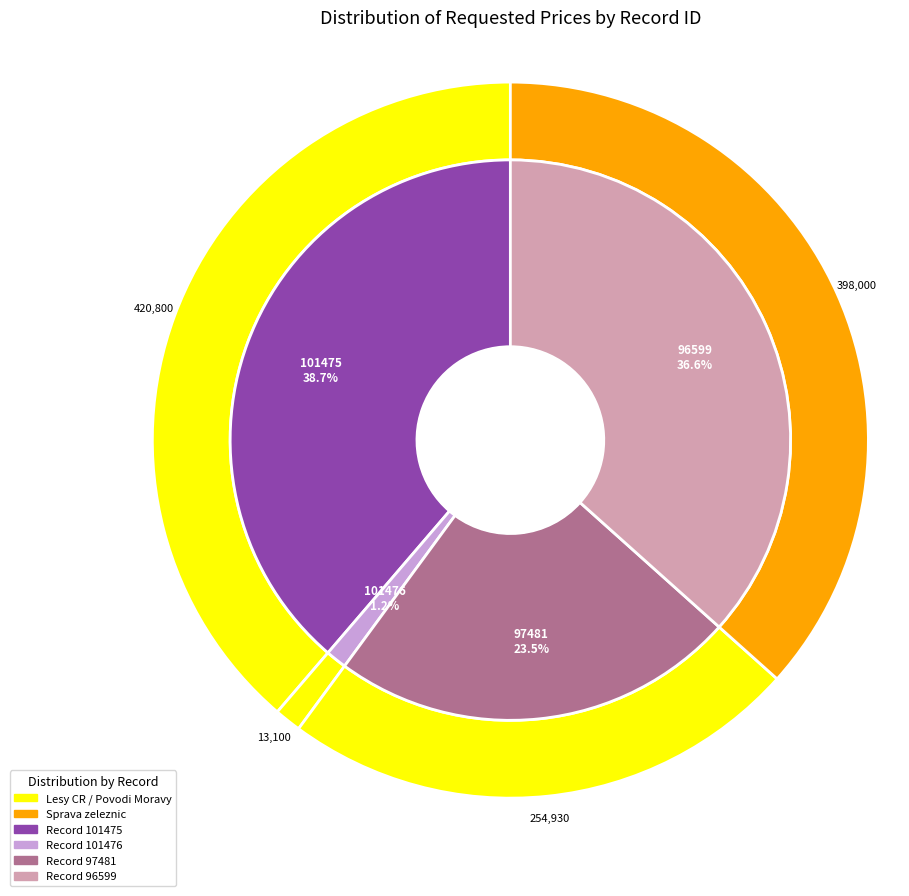

To the nearest percent, what percentage of the pie is 101475?

39%